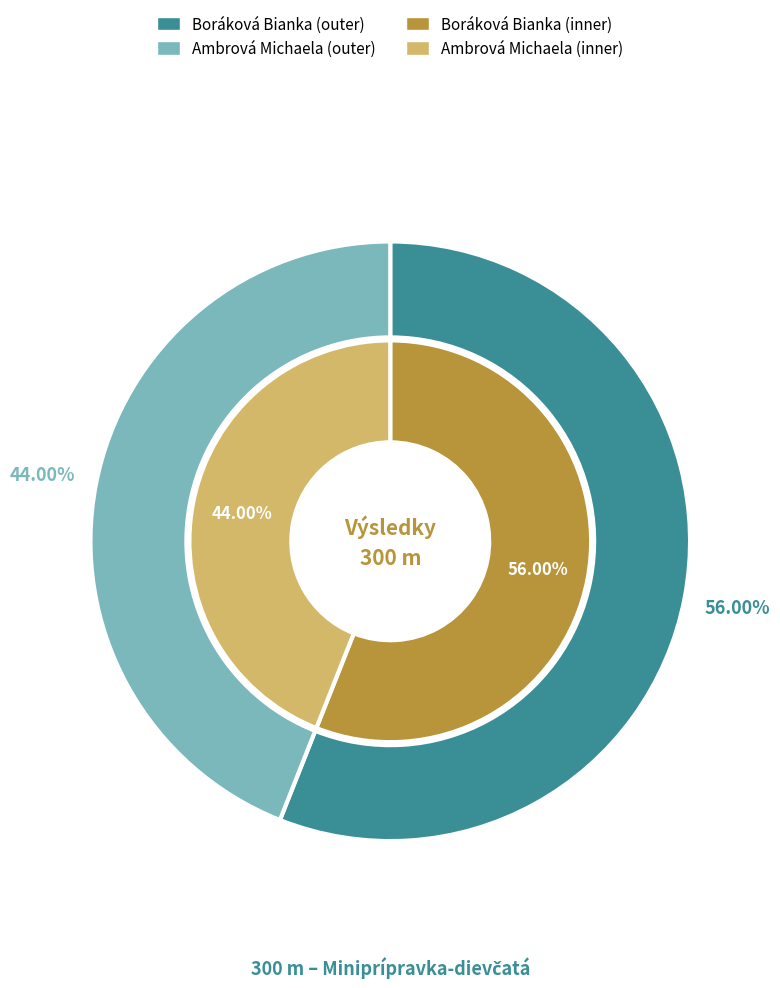

Which category accounts for the majority?

Boráková Bianka